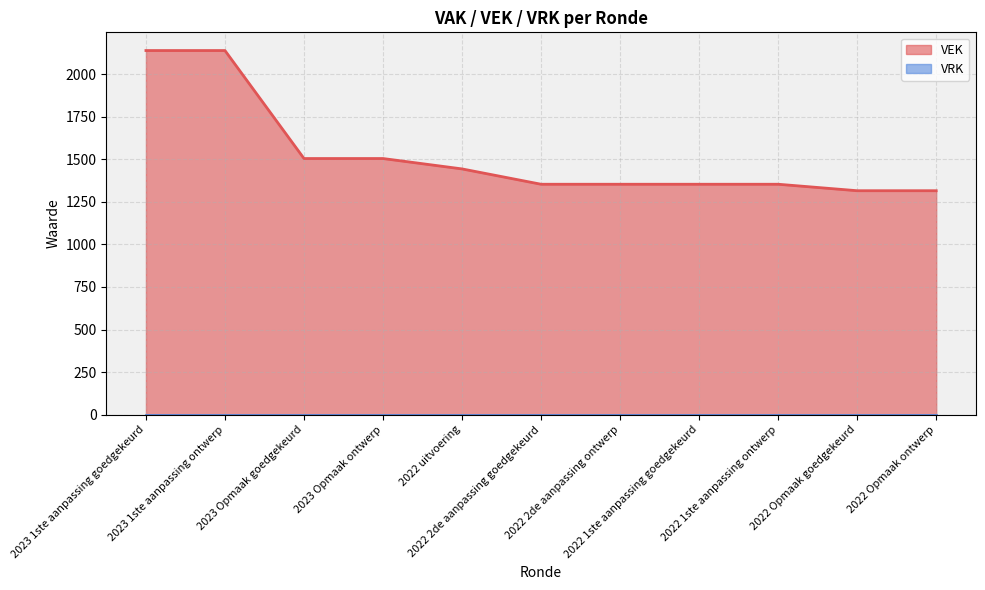

List the labels in order of value, largest first.

2023 1ste aanpassing goedgekeurd, 2023 1ste aanpassing ontwerp, 2023 Opmaak goedgekeurd, 2023 Opmaak ontwerp, 2022 uitvoering, 2022 2de aanpassing goedgekeurd, 2022 2de aanpassing ontwerp, 2022 1ste aanpassing goedgekeurd, 2022 1ste aanpassing ontwerp, 2022 Opmaak goedgekeurd, 2022 Opmaak ontwerp